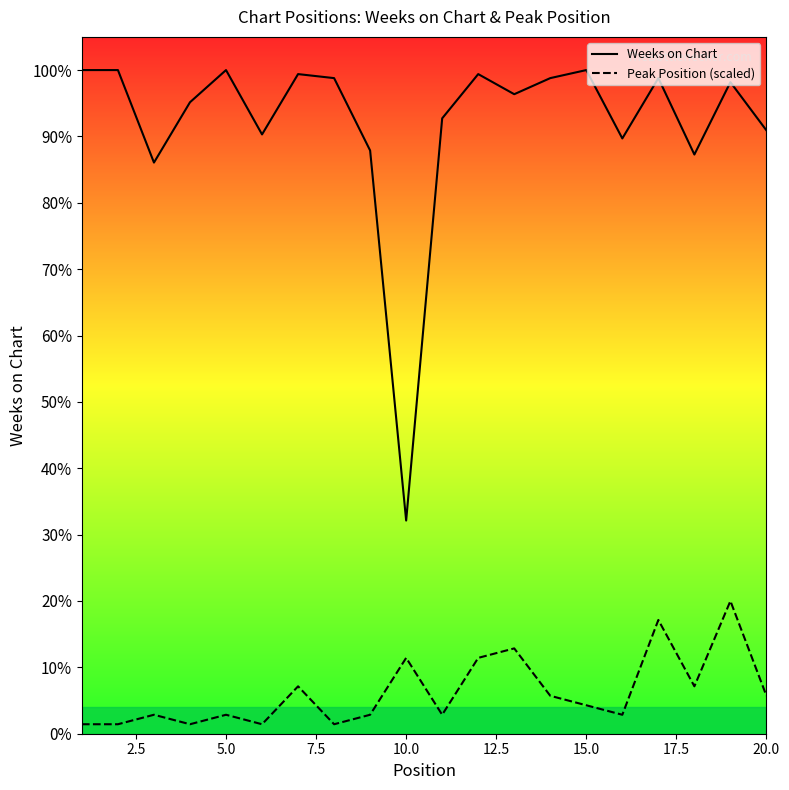

What is the sum of all Peak Position values?

205.1